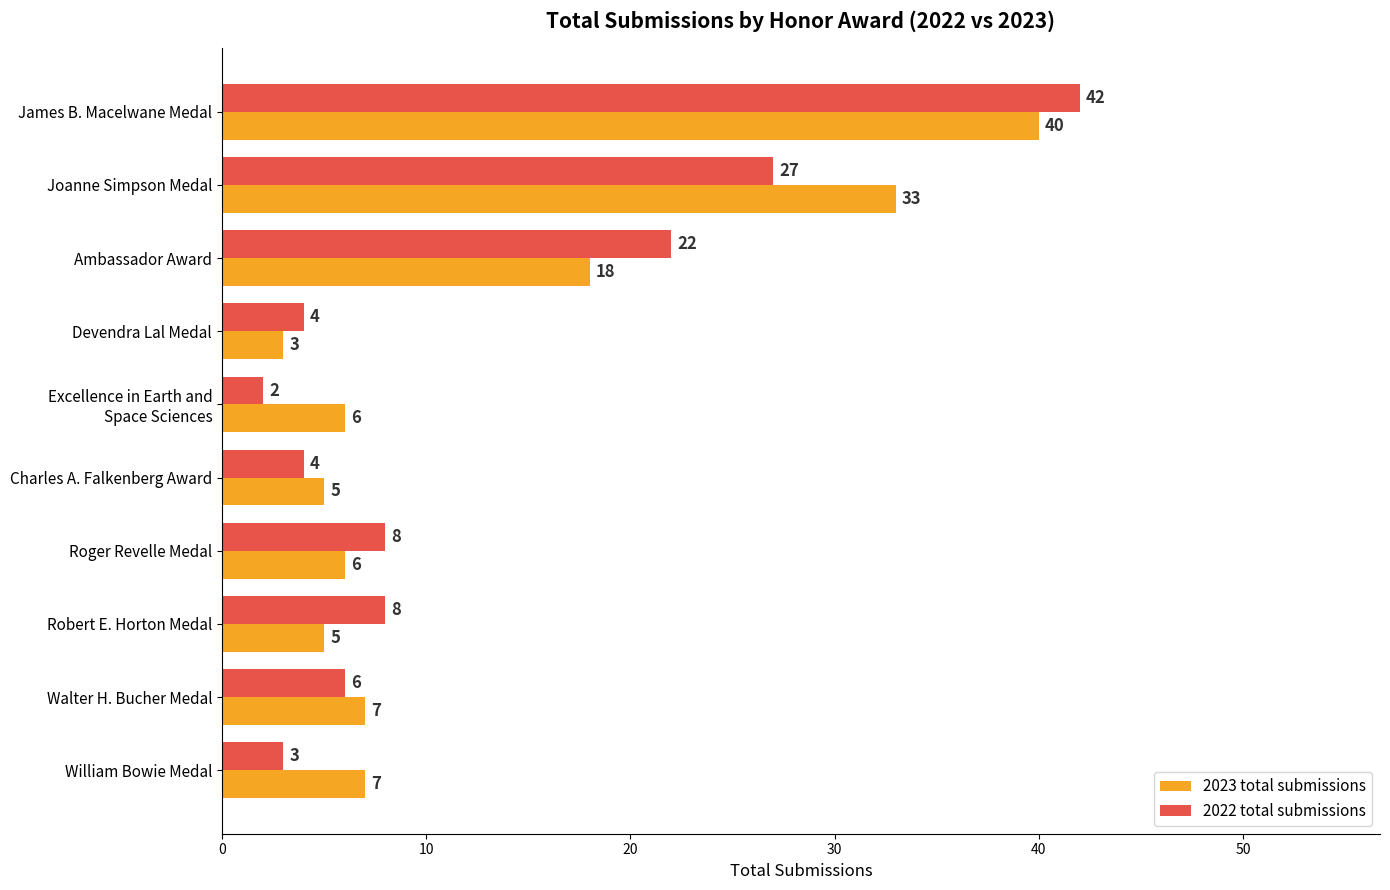

What is the maximum value for 2023 total submissions?

40